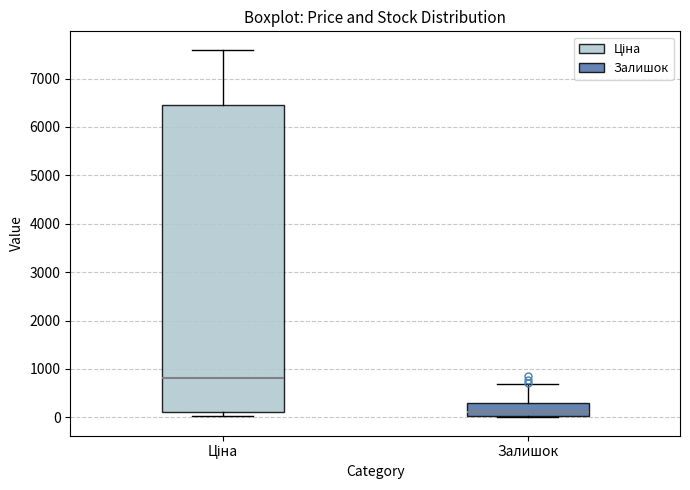

Where does the upper whisker of the box for Ціна end on the y-axis? The values are not printed on the chart, so give them approximately, as read against the axis.

7600